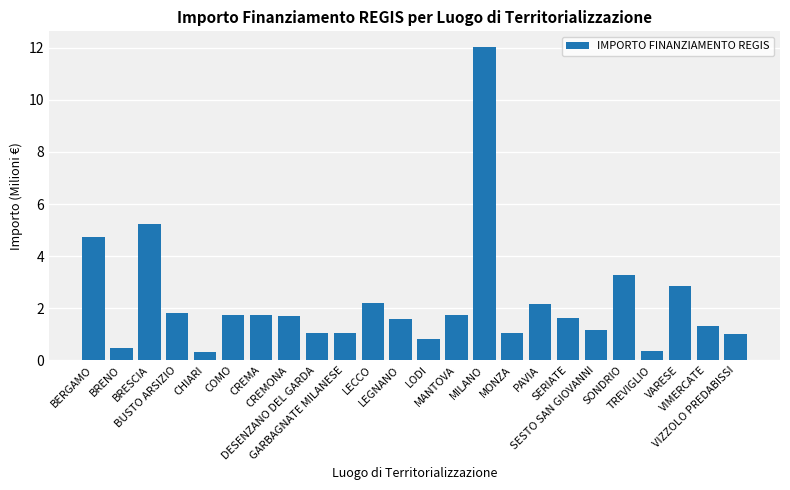

What value does the data have at LEGNANO?

1.6